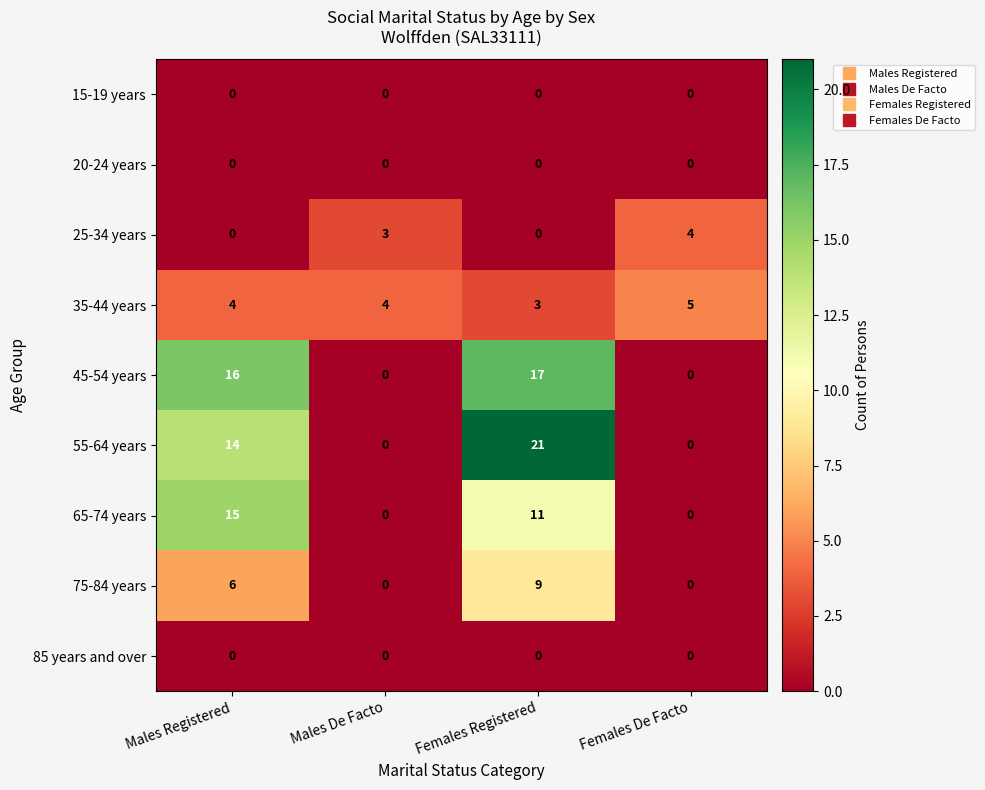

The 55-64 years series shows 0 at Females De Facto. True or false?

True